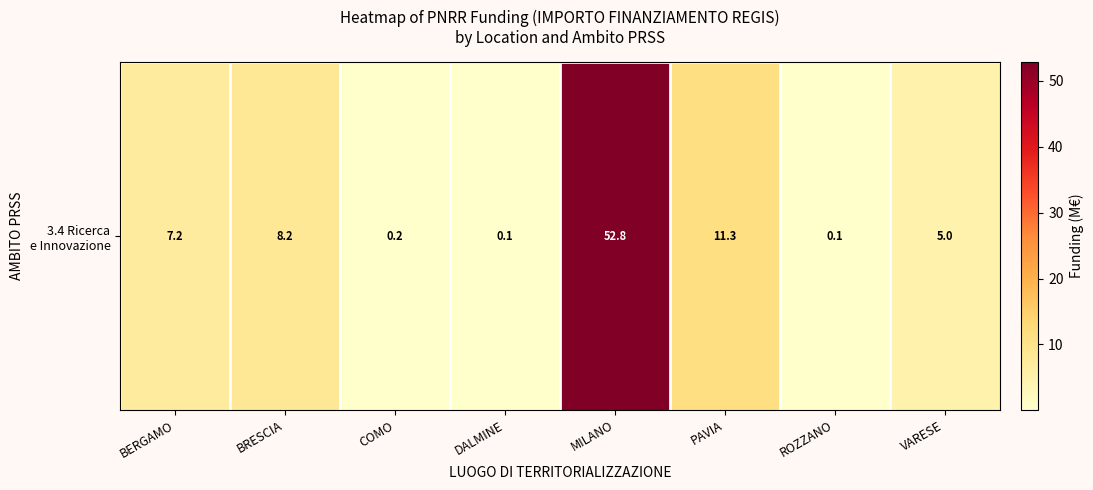

Reading left to right, extract all data points from this chart.

BERGAMO=7.2	BRESCIA=8.2	COMO=0.2	DALMINE=0.1	MILANO=52.8	PAVIA=11.3	ROZZANO=0.1	VARESE=5.0